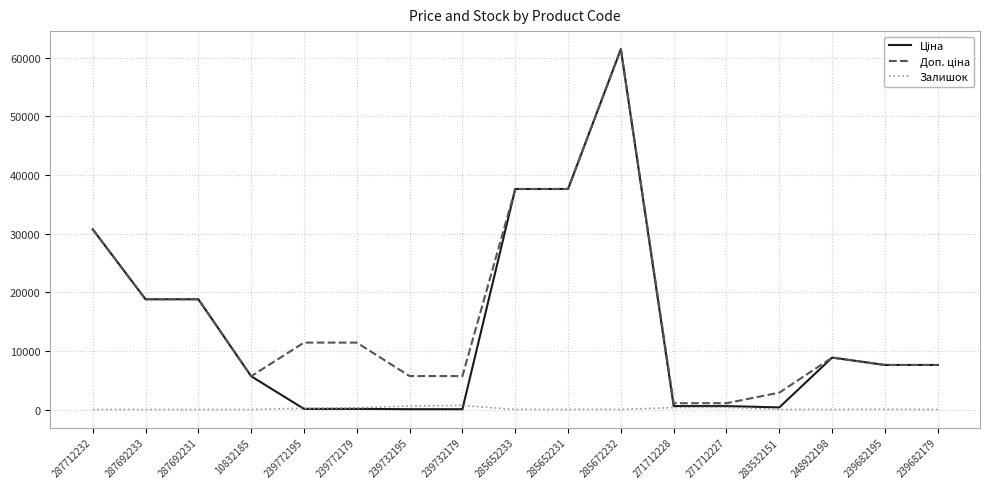

At which category is the sum across all series the highest?

285672232